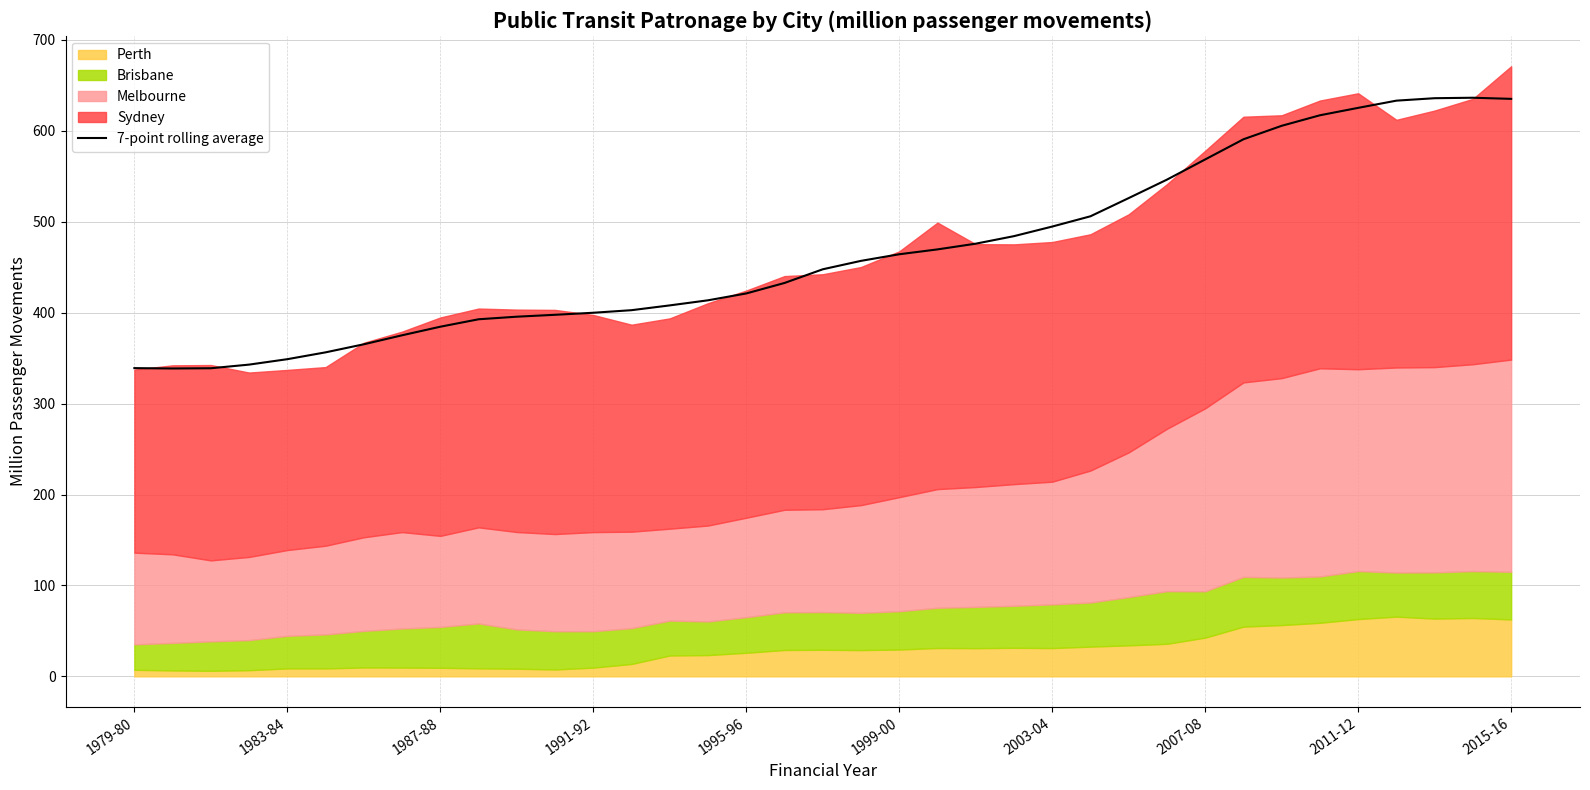

What is the lowest value of the 7-point rolling average series?

338.6